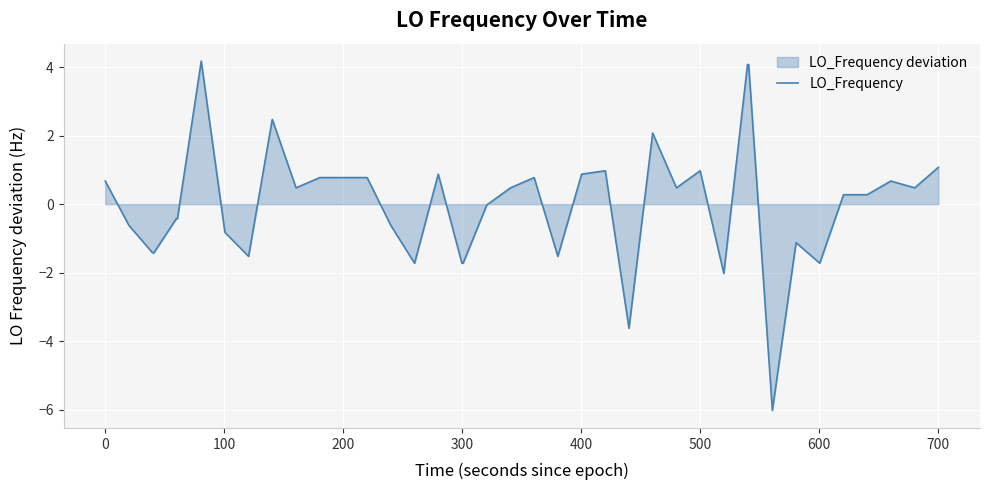

What is the maximum value shown in the chart?

4.2